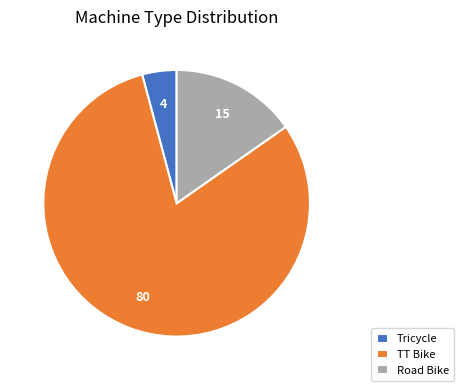

Combined, do Road Bike and TT Bike account for over 50%?

Yes